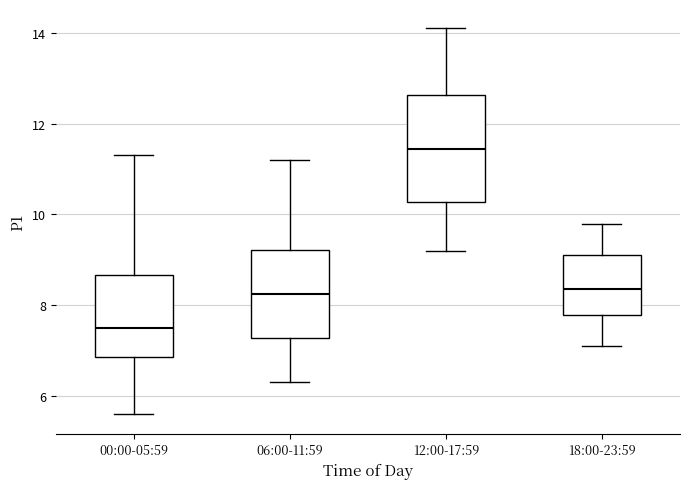

Where is the lower edge of the box for 18:00-23:59 on the y-axis? The values are not printed on the chart, so give them approximately, as read against the axis.

7.8